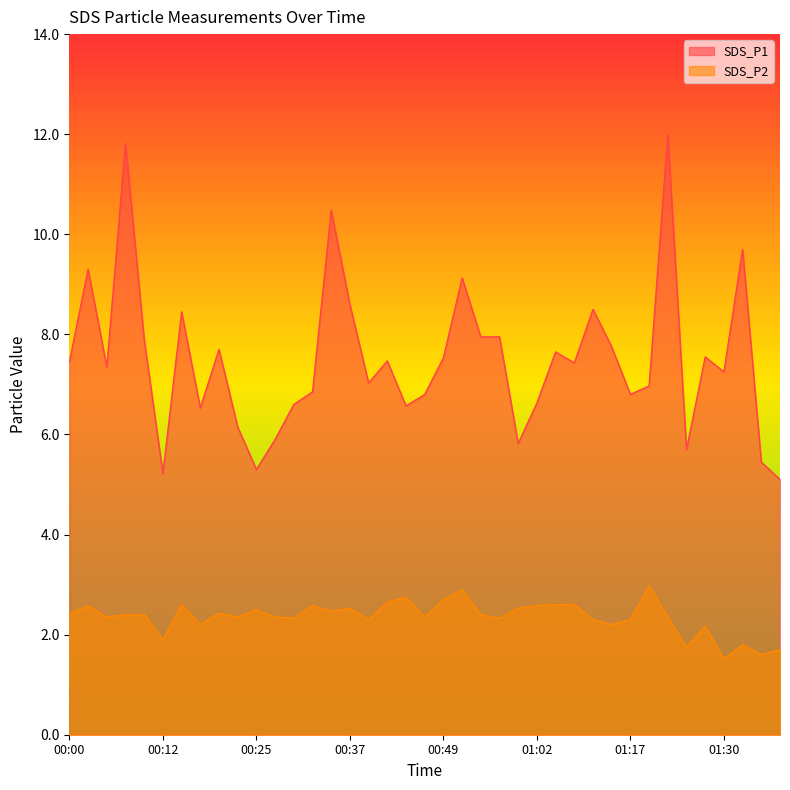

What is the sum of the SDS_P1 values at 01:30 and 01:15?

15.0